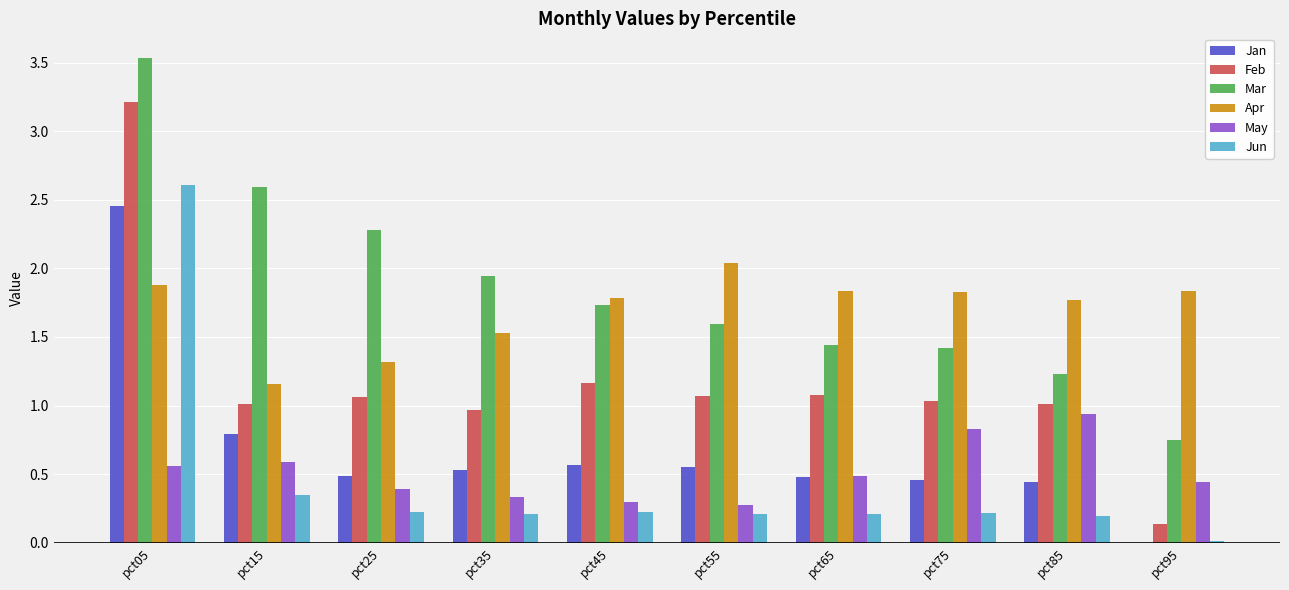

The May series shows 0.5 at pct65. True or false?

True